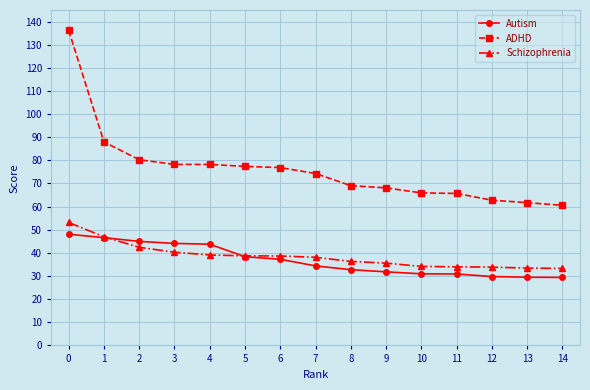

What is the average value of the ADHD series?

76.2